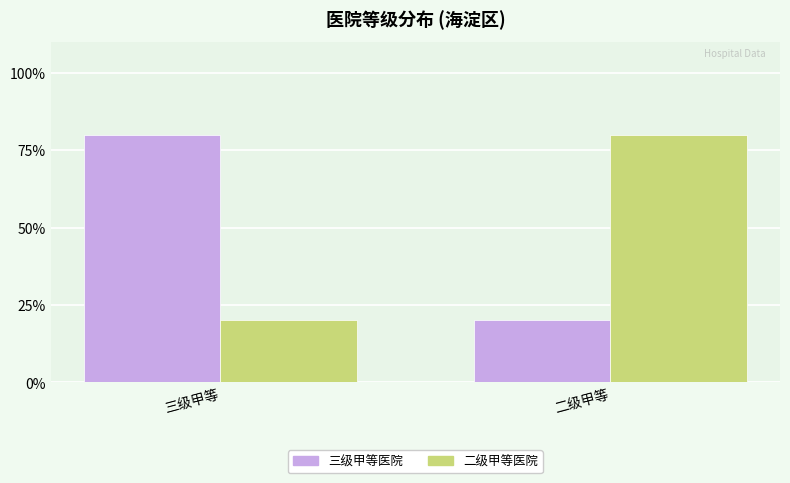

True or false: 二级甲等医院 has a value of 20 at 三级甲等.

True